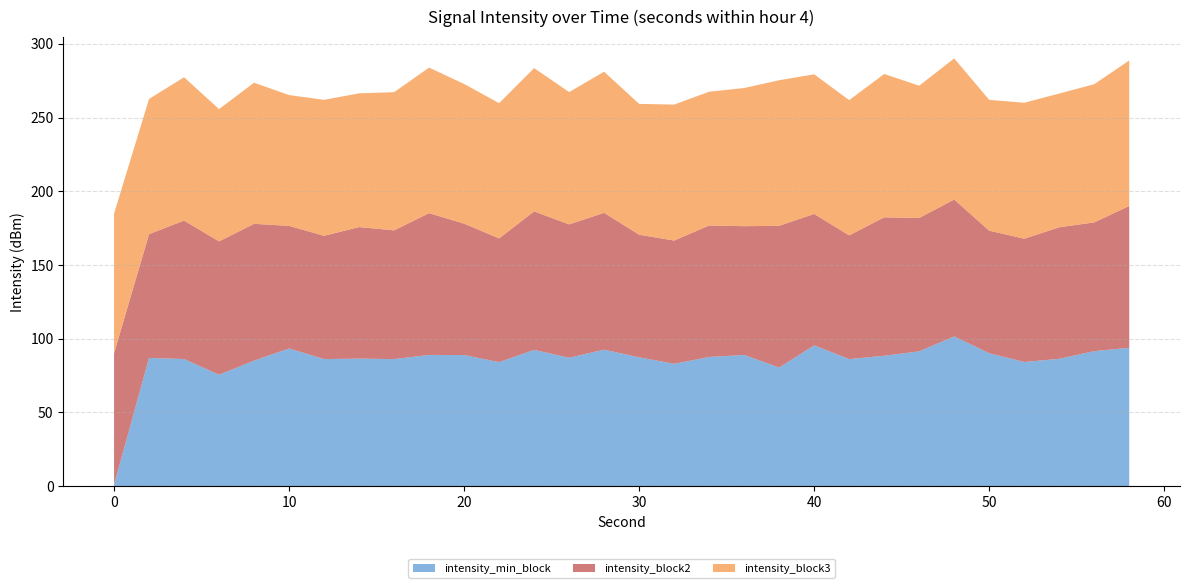

Does the chart have visible grid lines?

Yes